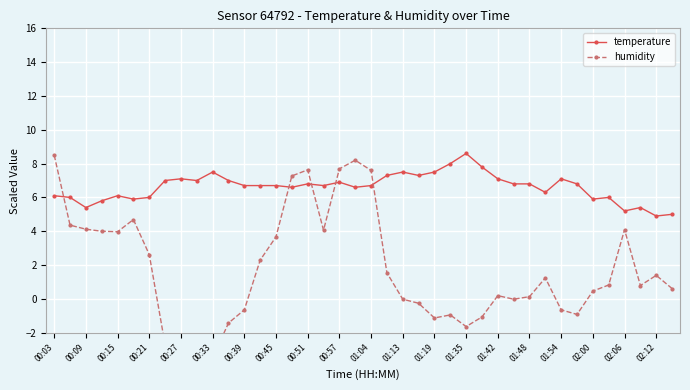

The value of temperature at 00:33 is 7.5. True or false?

True